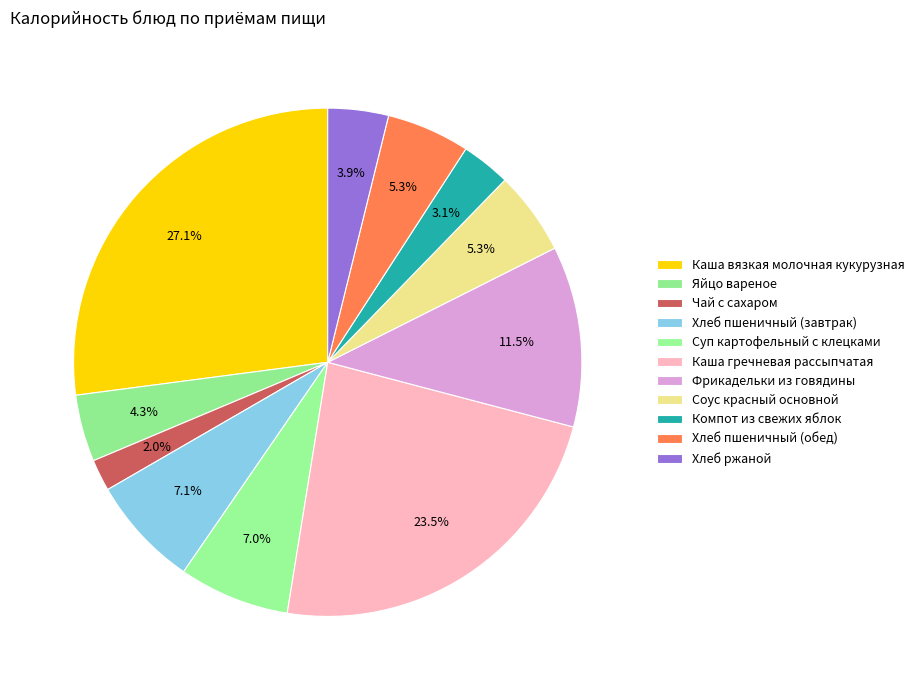

True or false: Соус красный основной accounts for 1% of the total.

False